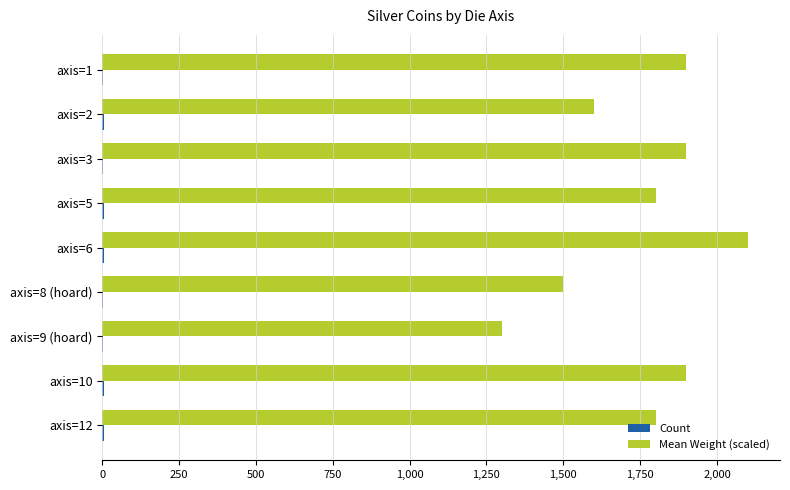

At which category does the chart reach its peak across all series?

axis=6